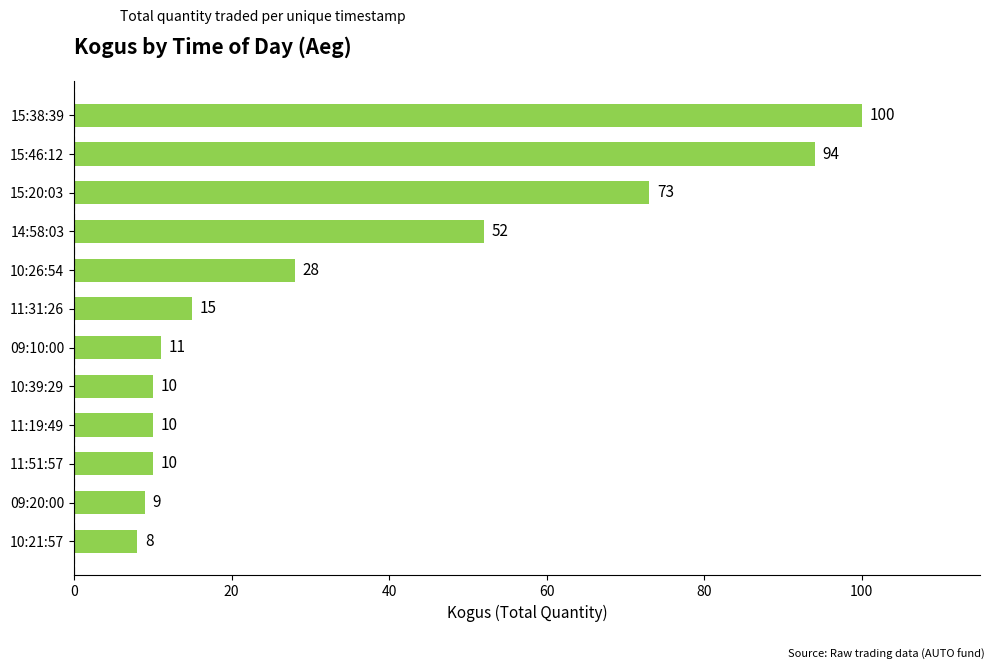

At which label is the value closest to 54?

14:58:03